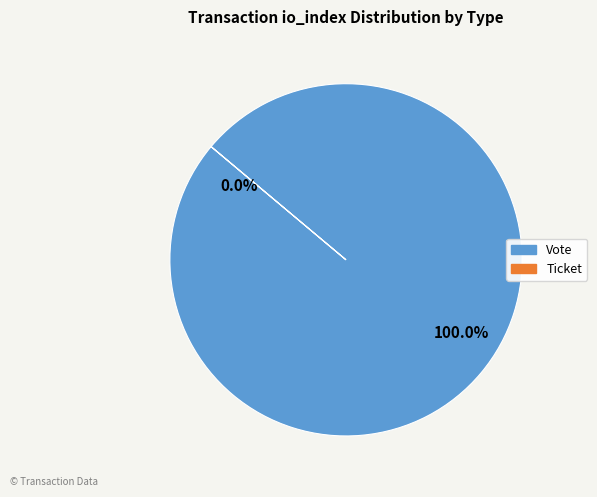

What is the change in value from Vote to Ticket?

-1